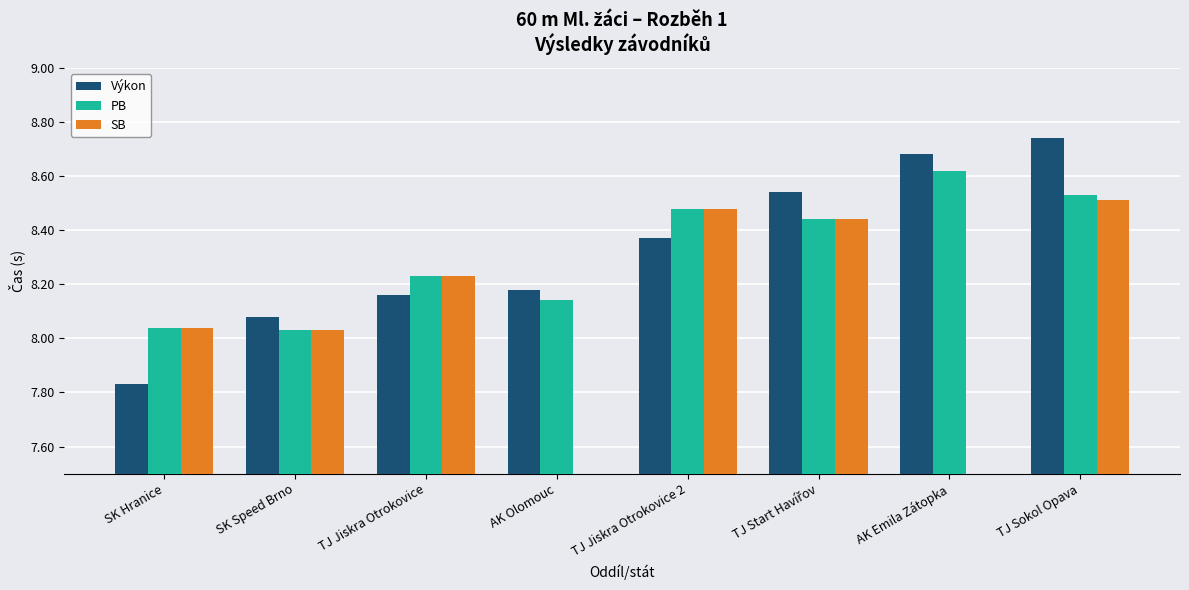

What is the label of the 1st bar from the right?

TJ Sokol Opava